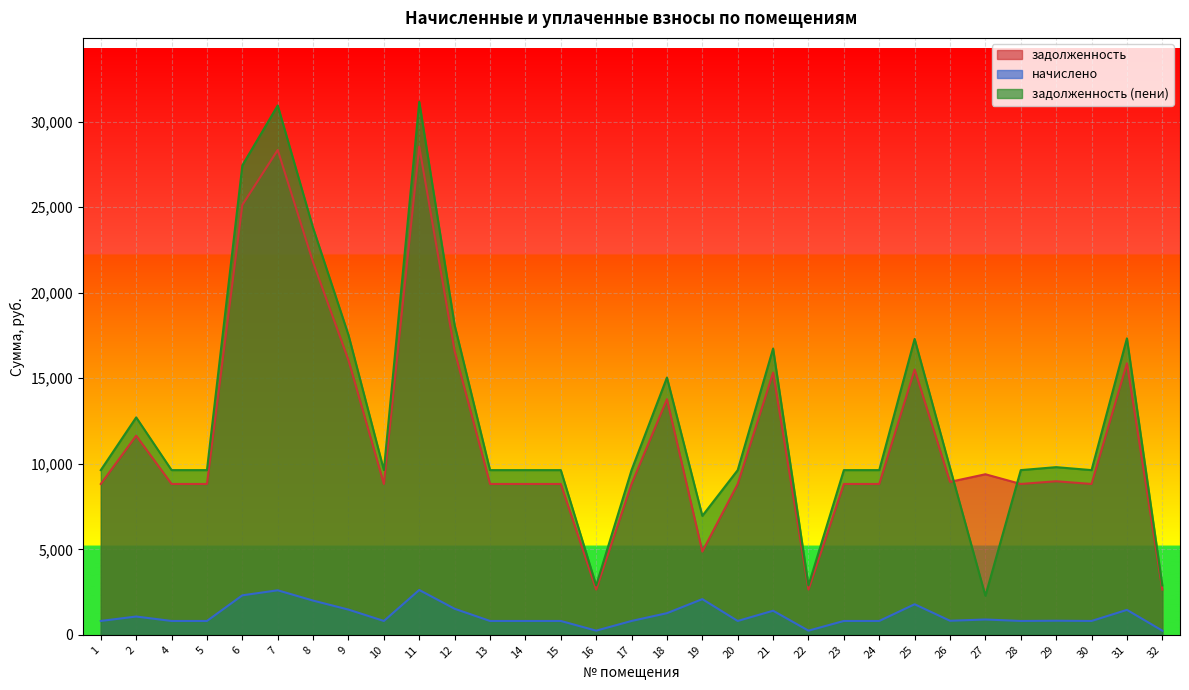

List the series in order of their peak value, lowest first.

начислено, задолженность, задолженность (пени)